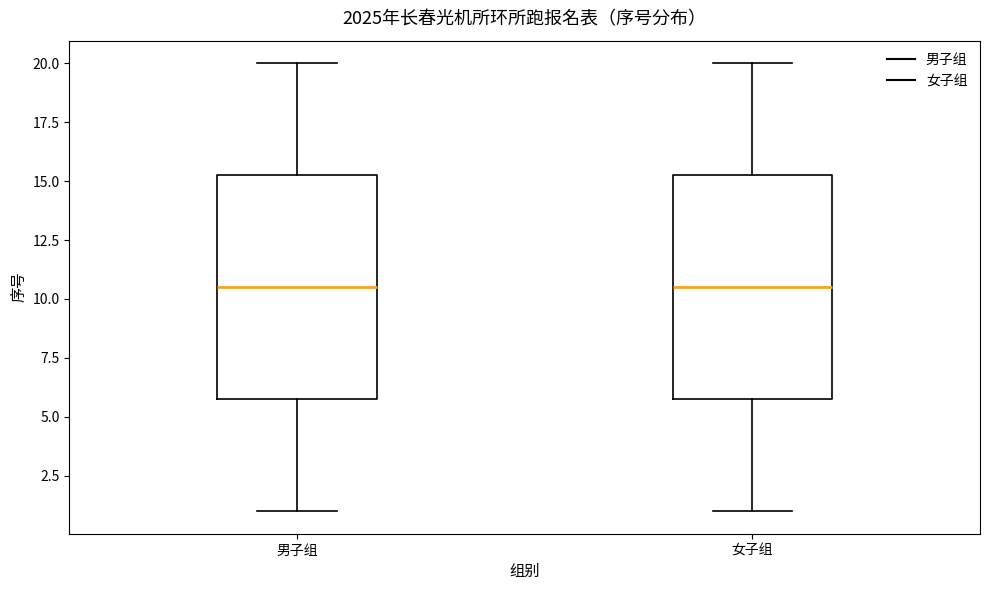

Reading left to right, read every box against the y-axis: the position of its median line, the range the box covers, and the ends of its whiskers. The values are not printed on the chart, so give them approximately, as read against the axis.

男子组: median 10.5, box 6.0 to 15.5, whiskers 1.0 to 20.0
女子组: median 10.5, box 6.0 to 15.5, whiskers 1.0 to 20.0